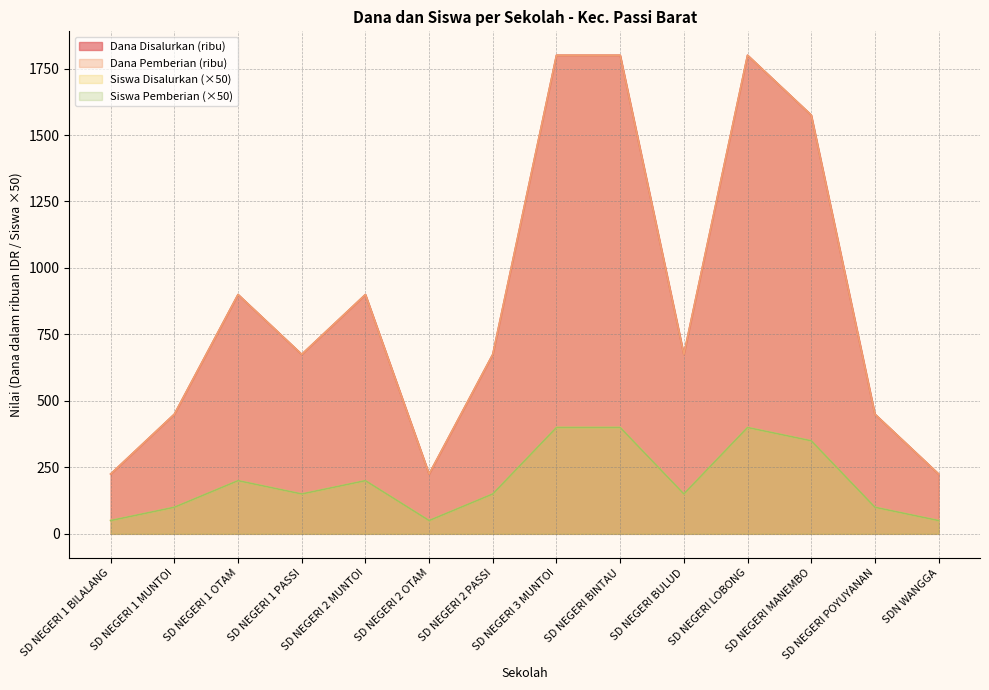

At which label does Siswa Disalurkan first exceed 150?

SD NEGERI 1 OTAM